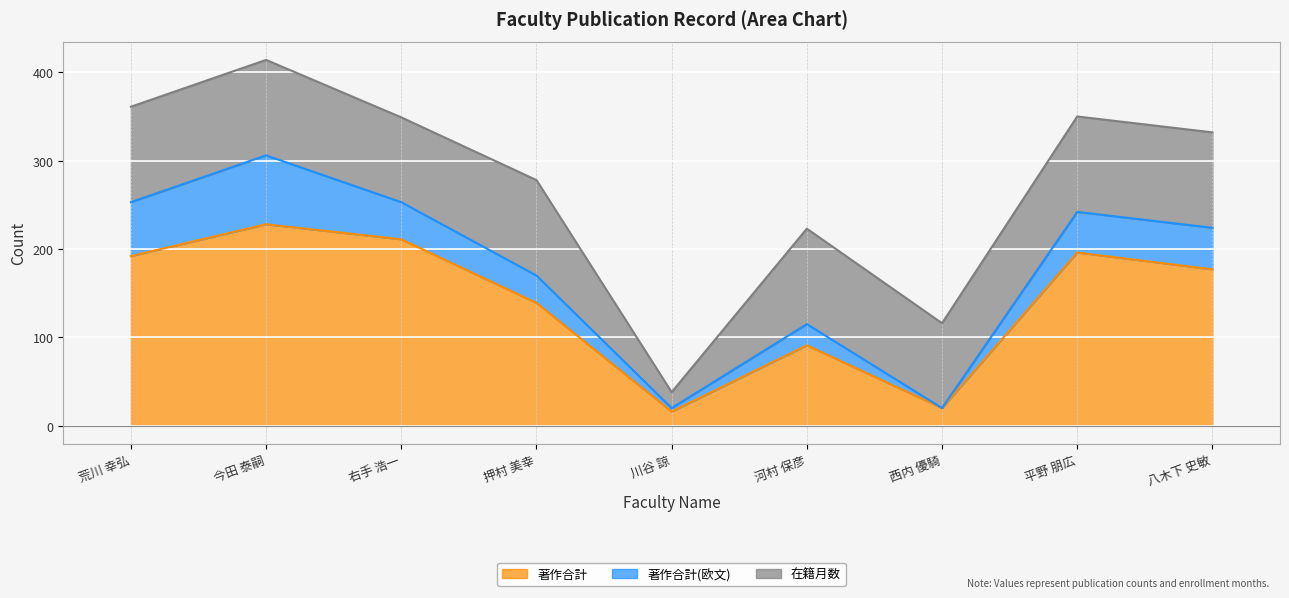

Where does the 著作合計 series first go above 177?

荒川 幸弘